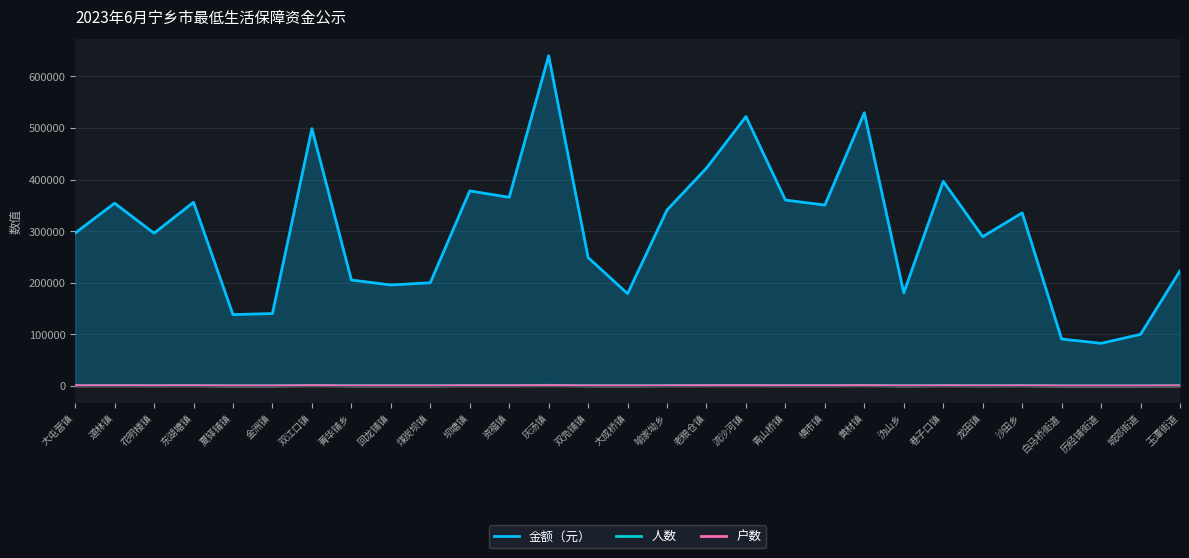

How many values in the 户数 series exceed 414?

14